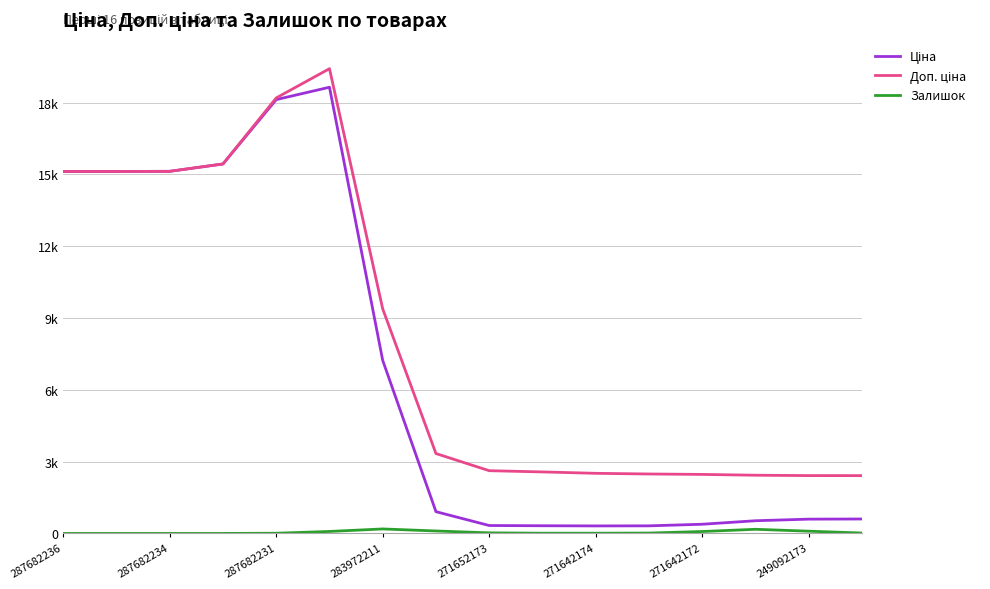

Does the chart have visible grid lines?

Yes